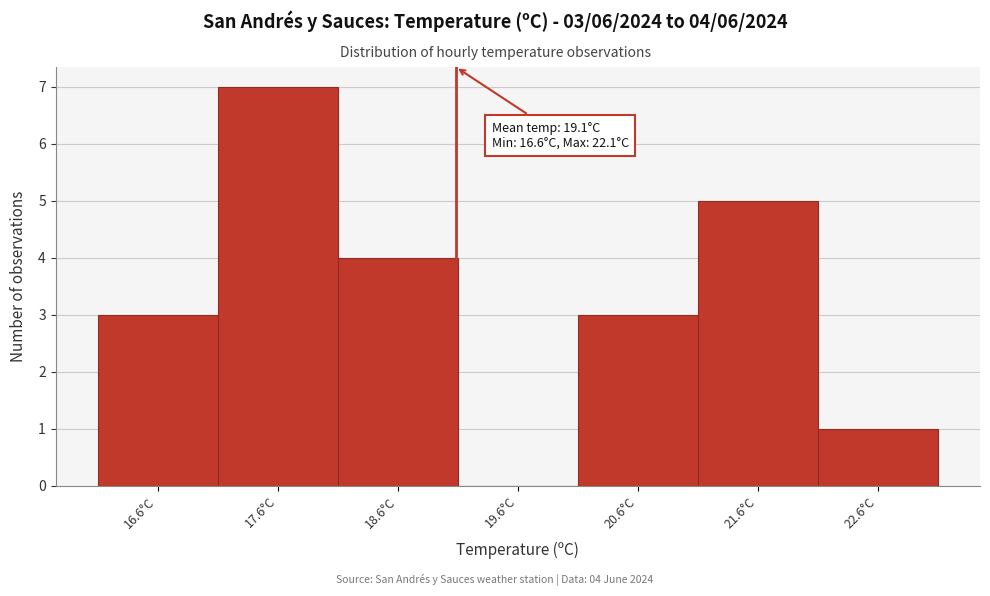

Which range on the x-axis has the tallest bar?

17.1 to 18.1